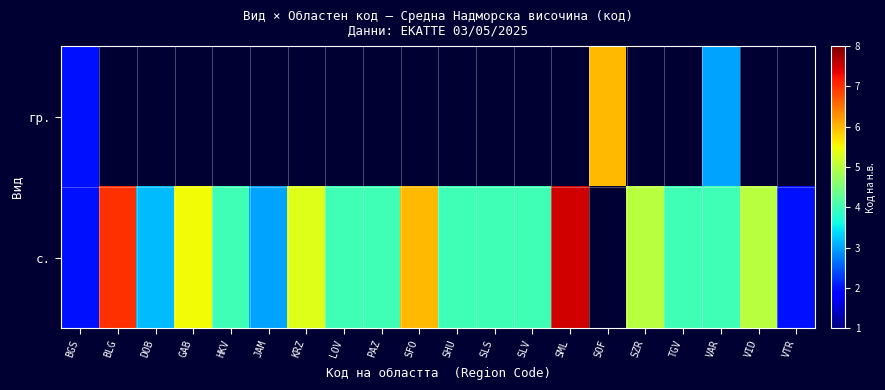

Rank the series by their average value, from lowest to highest.

гр., с.